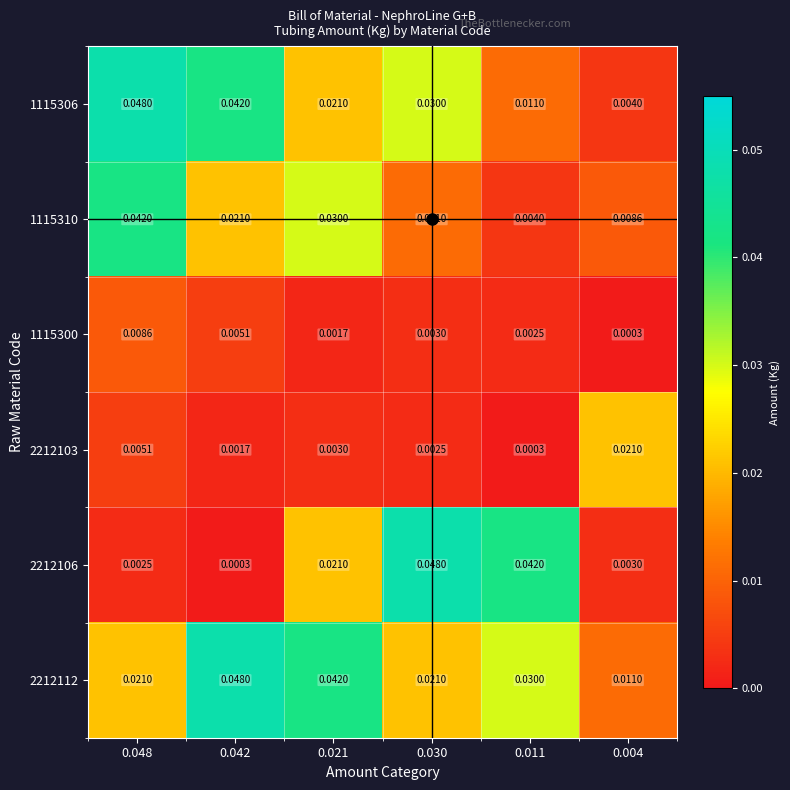

Is the value of 1115306 at 0.042 greater than the value of 2212106 at 0.021?

Yes